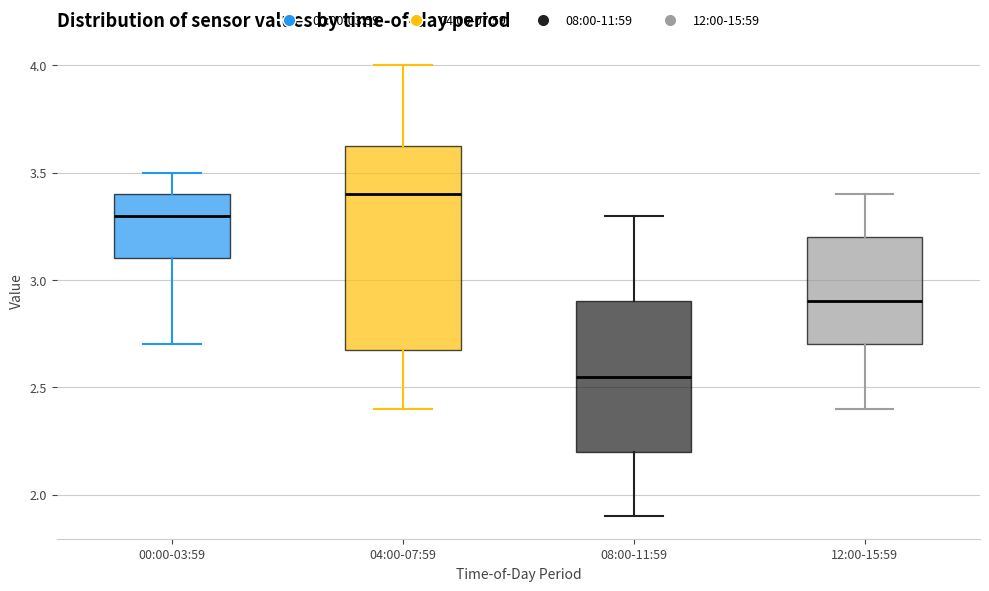

Reading left to right, transcribe this box plot: for each box, give where its median line is, the range the box spans, and where its two whiskers end, as read against the y-axis. The values are not printed on the chart, so give them approximately, as read against the axis.

00:00-03:59: median 3.30, box 3.10 to 3.40, whiskers 2.70 to 3.50
04:00-07:59: median 3.40, box 2.70 to 3.65, whiskers 2.40 to 4.00
08:00-11:59: median 2.55, box 2.20 to 2.90, whiskers 1.90 to 3.30
12:00-15:59: median 2.90, box 2.70 to 3.20, whiskers 2.40 to 3.40